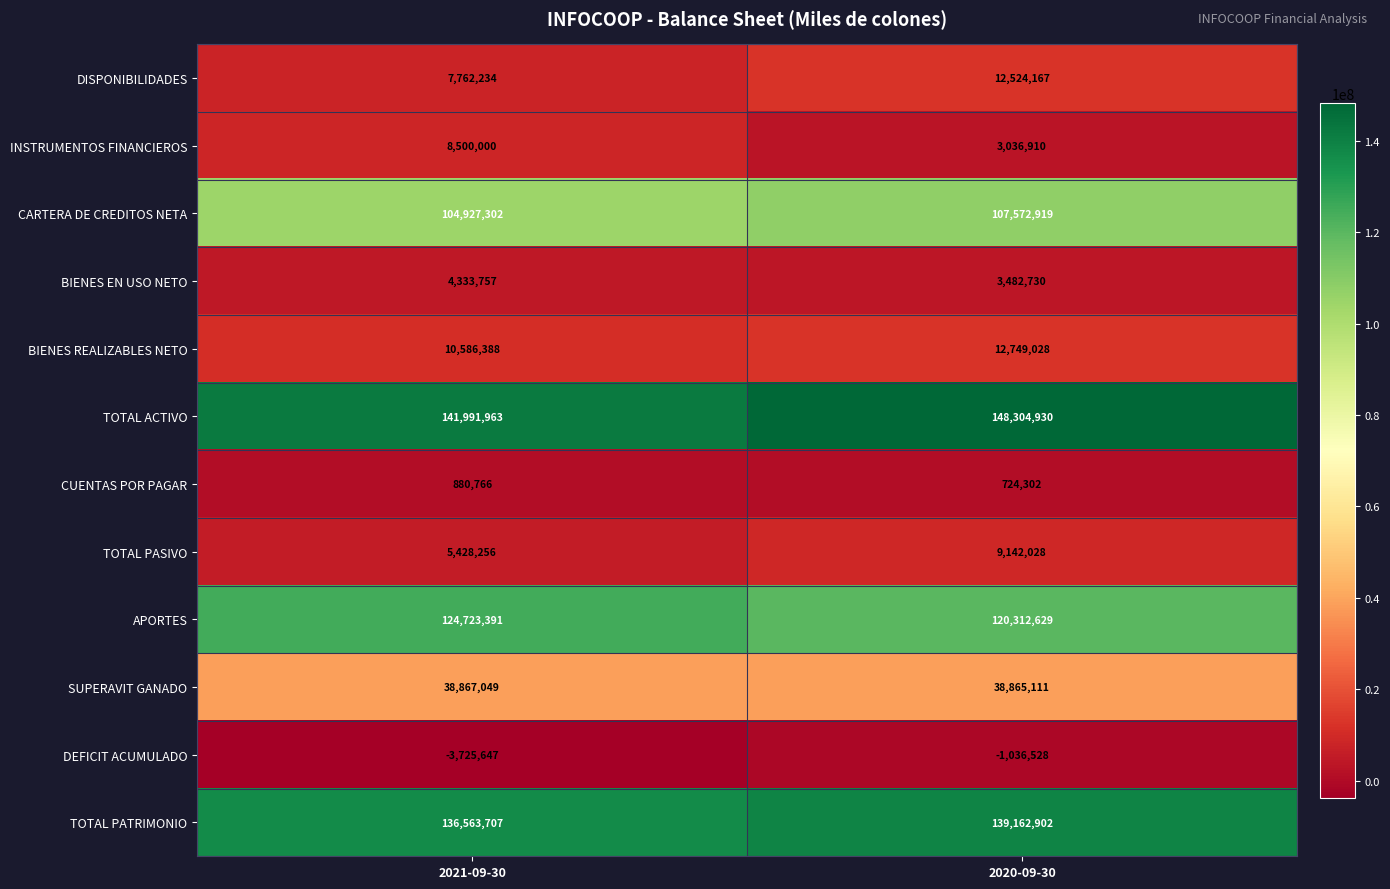

At how many categories does at least one series exceed 53107455?

2